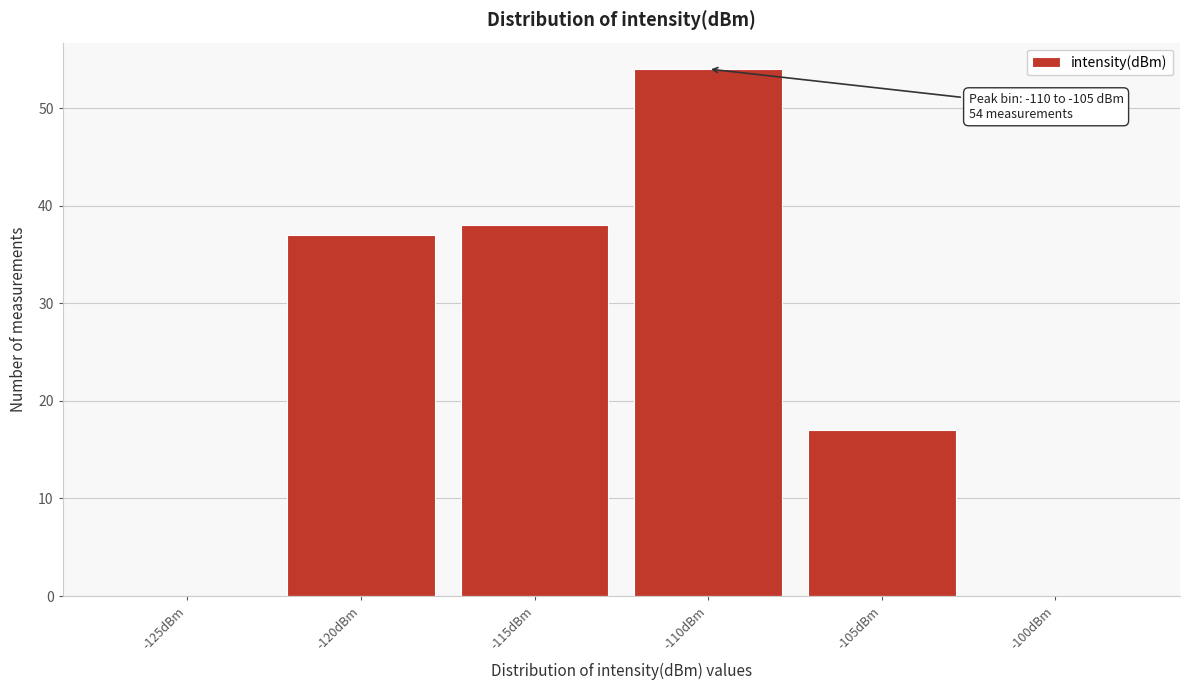

Reading left to right, list all the values displayed in this chart.

-125dBm=0	-120dBm=37	-115dBm=38	-110dBm=54	-105dBm=17	-100dBm=0